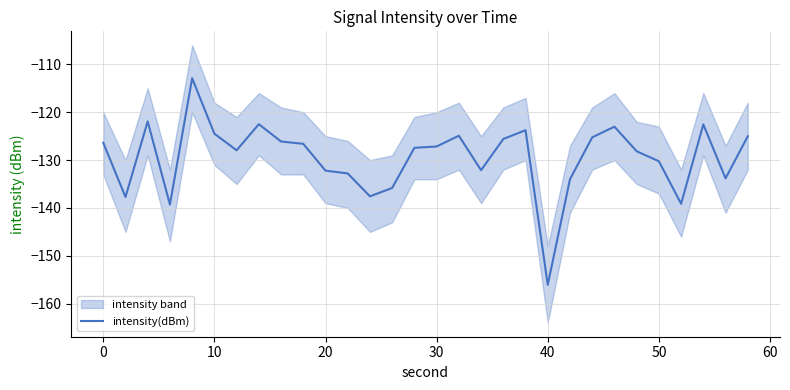

What is the lowest value of the intensity(dBm) series?

-156.1